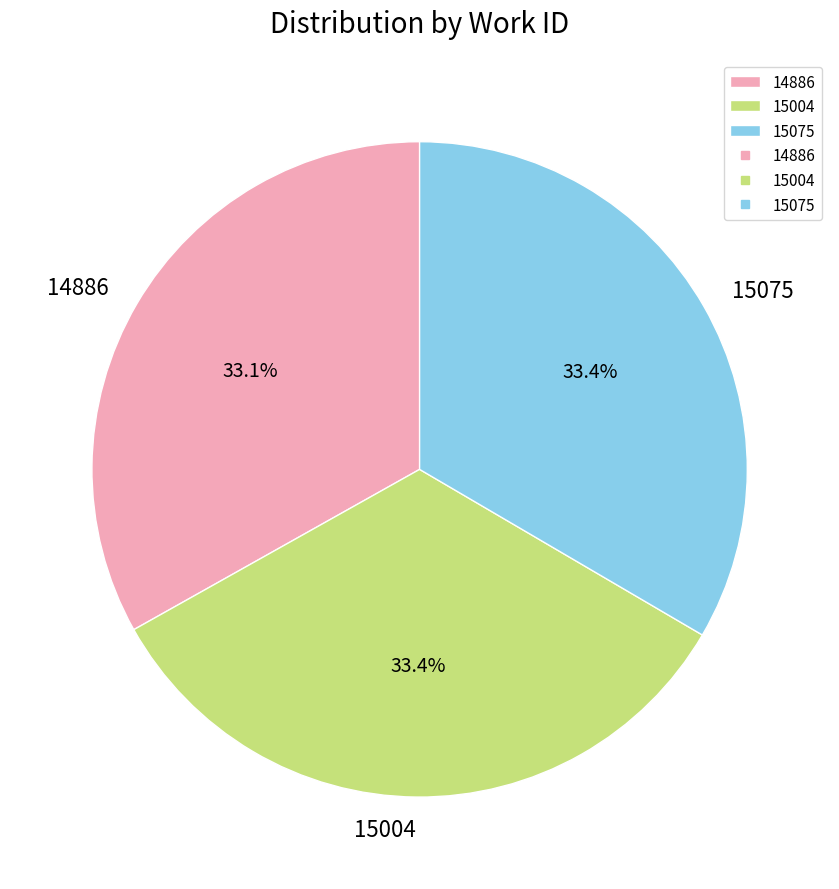

Approximately how many times larger is the value at 14886 compared to 15004?

1.0